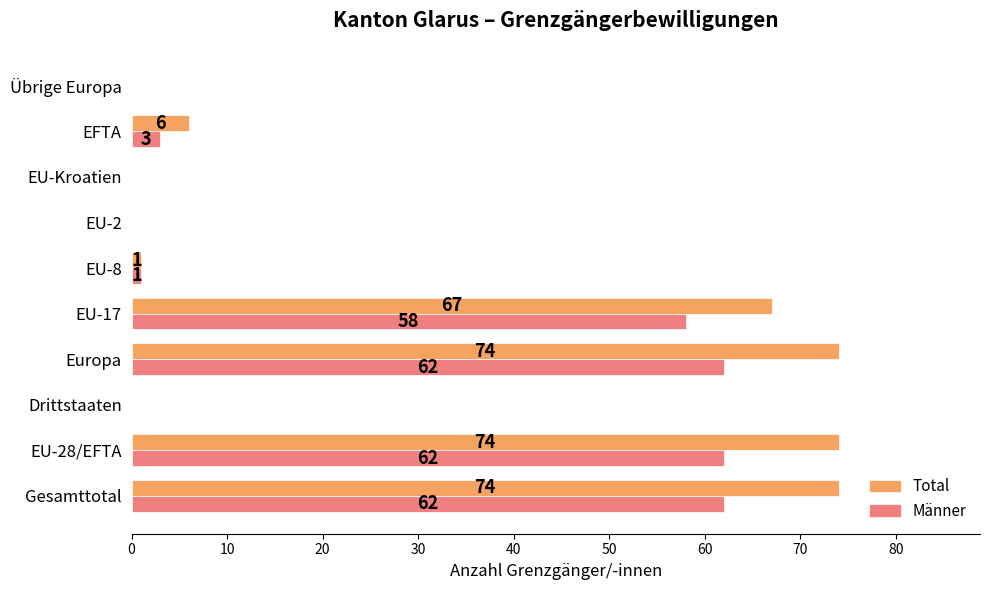

What is the total value across all series at Europa?

136